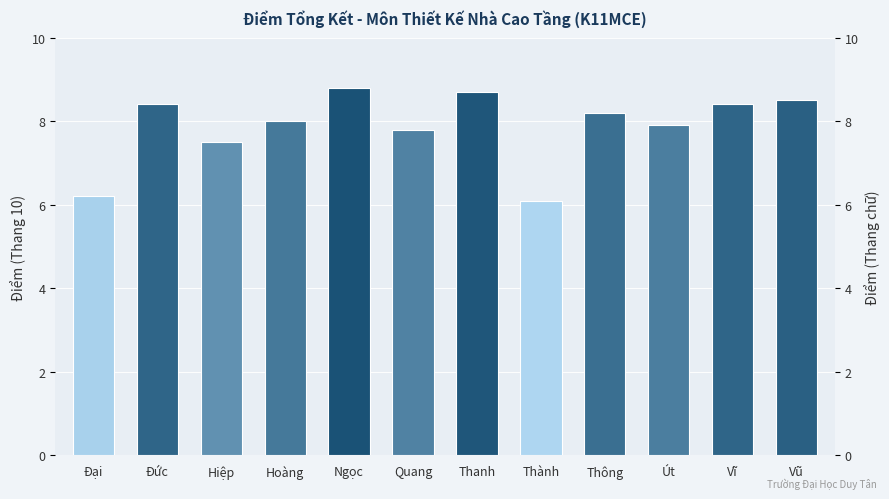

Which label corresponds to the largest value in the chart?

Ngọc